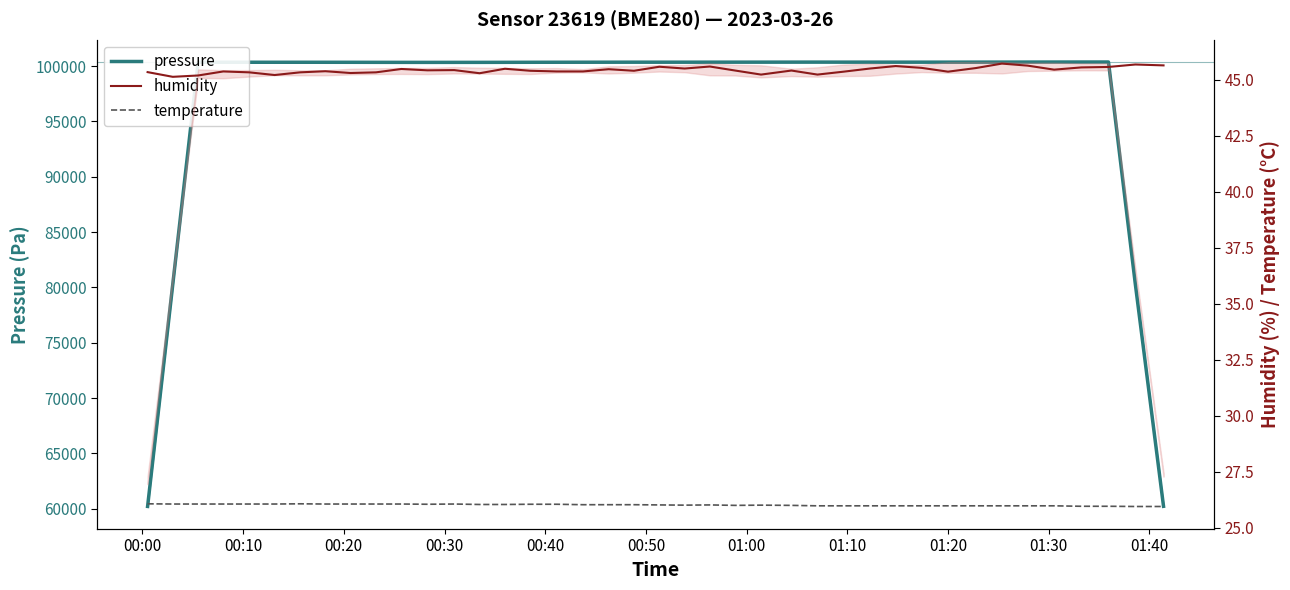

Which category has the lowest value in the pressure series?

00:00